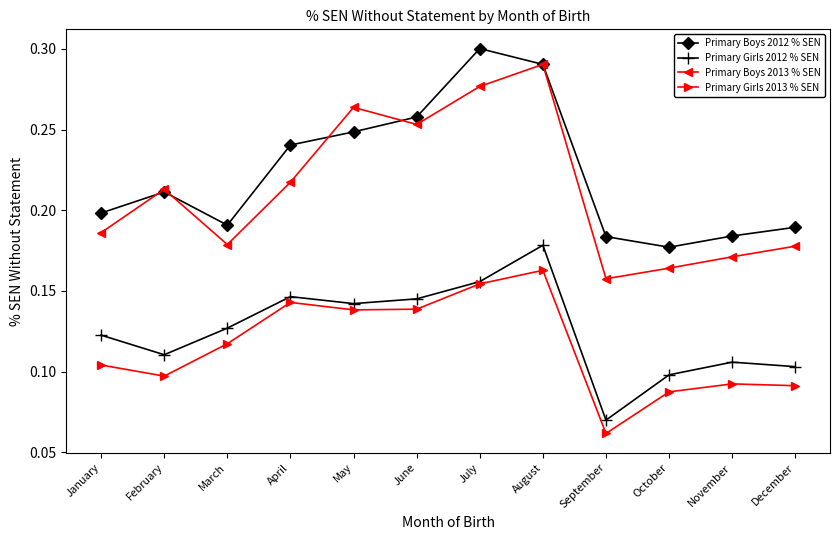

How many lines are shown in the chart?

4